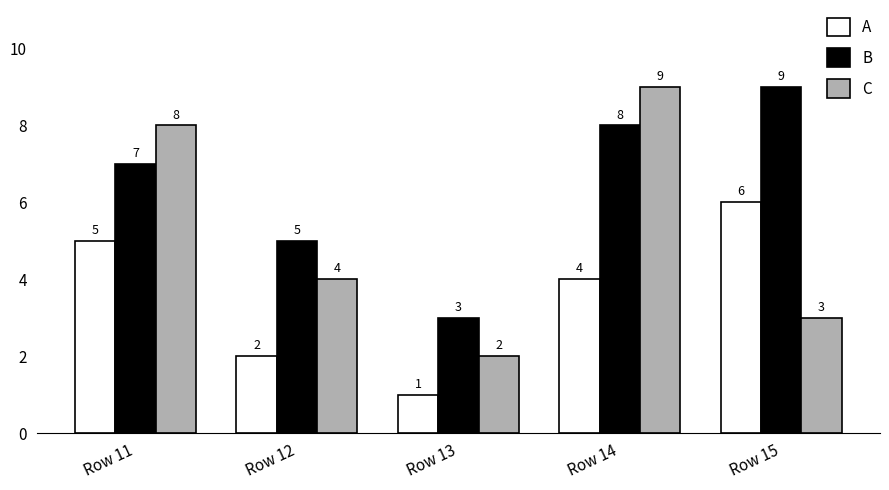

How many data points in B are less than 7?

2